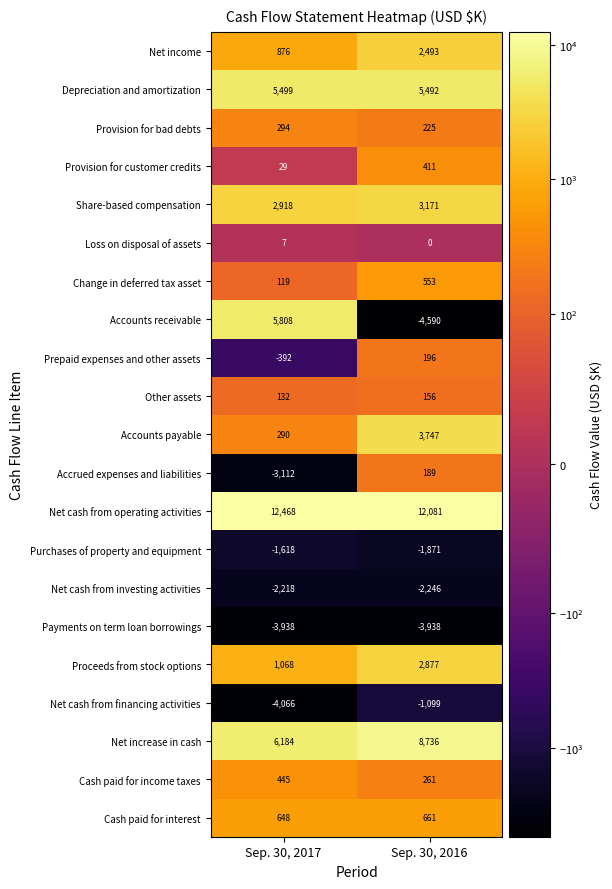

List the series in order of their peak value, lowest first.

Payments on term loan borrowings, Net cash from investing activities, Purchases of property and equipment, Net cash from financing activities, Loss on disposal of assets, Other assets, Accrued expenses and liabilities, Prepaid expenses and other assets, Provision for bad debts, Provision for customer credits, Cash paid for income taxes, Change in deferred tax asset, Cash paid for interest, Net income, Proceeds from stock options, Share-based compensation, Accounts payable, Depreciation and amortization, Accounts receivable, Net increase in cash, Net cash from operating activities